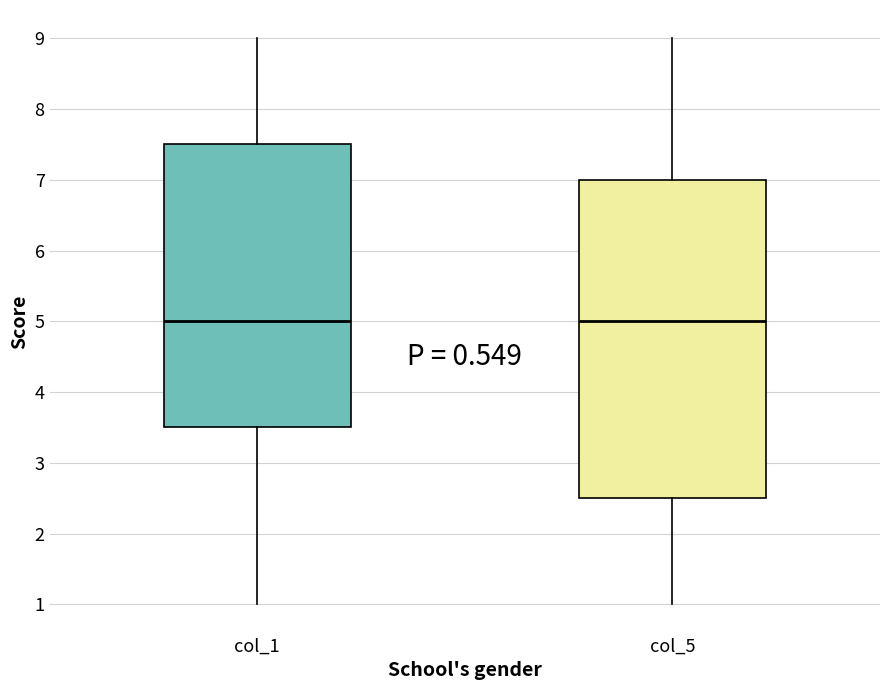

Reading left to right, read every box against the y-axis: the position of its median line, the range the box covers, and the ends of its whiskers. The values are not printed on the chart, so give them approximately, as read against the axis.

col_1: median 5.0, box 3.5 to 7.5, whiskers 1.0 to 9.0
col_5: median 5.0, box 2.5 to 7.0, whiskers 1.0 to 9.0